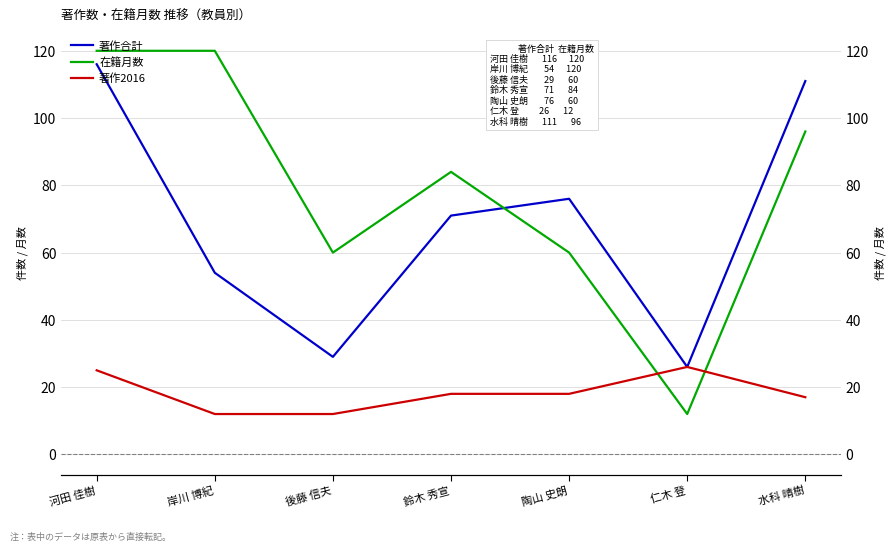

Which series has the largest total across all categories?

在籍月数